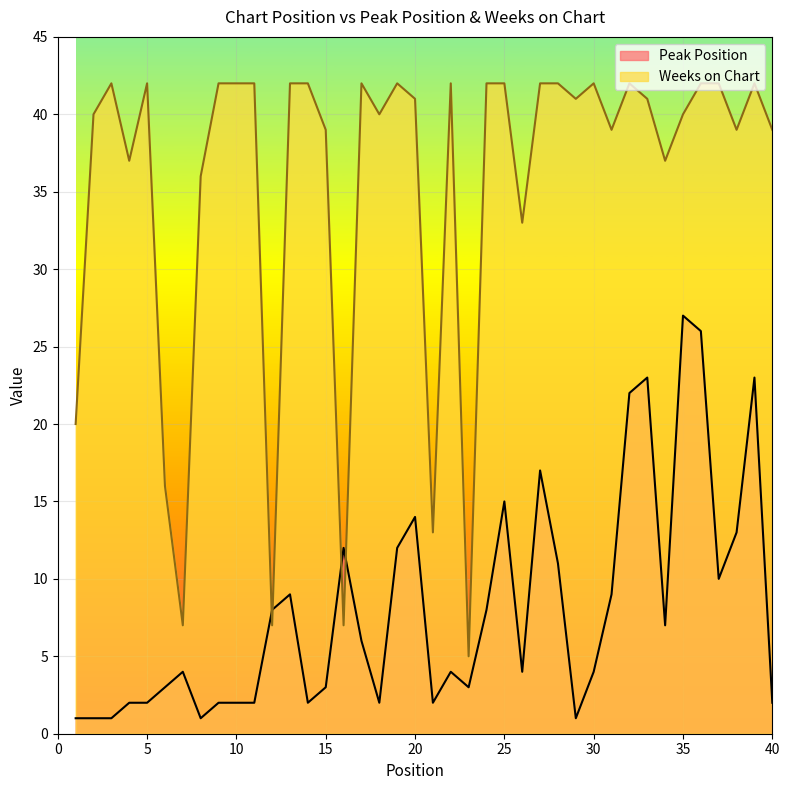

List the series in order of their peak value, lowest first.

Peak Position, Weeks on Chart